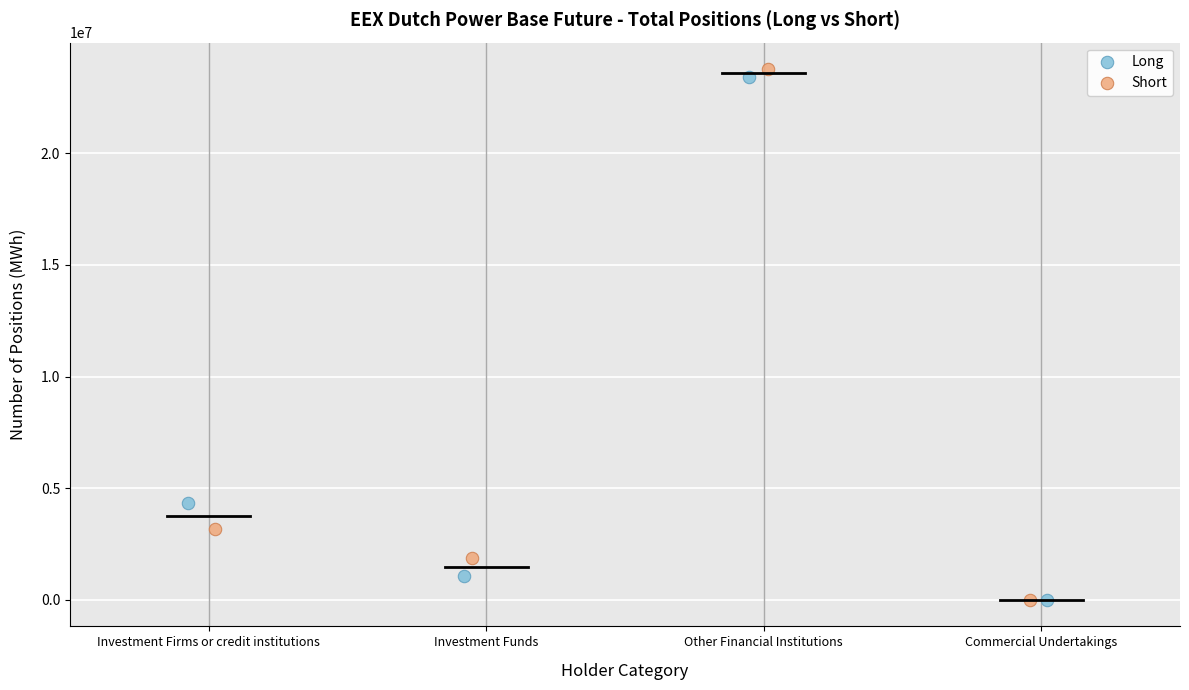

Which series has the widest spread of Y values?

Short